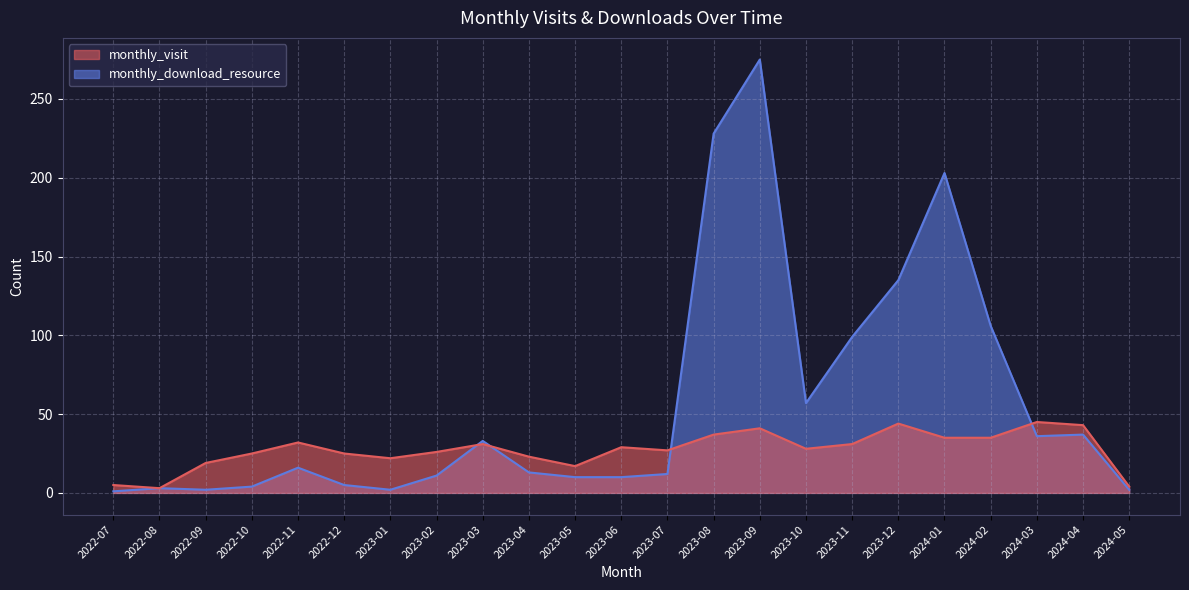

Between 2023-05 and 2023-11, which series saw the biggest shift?

monthly_download_resource